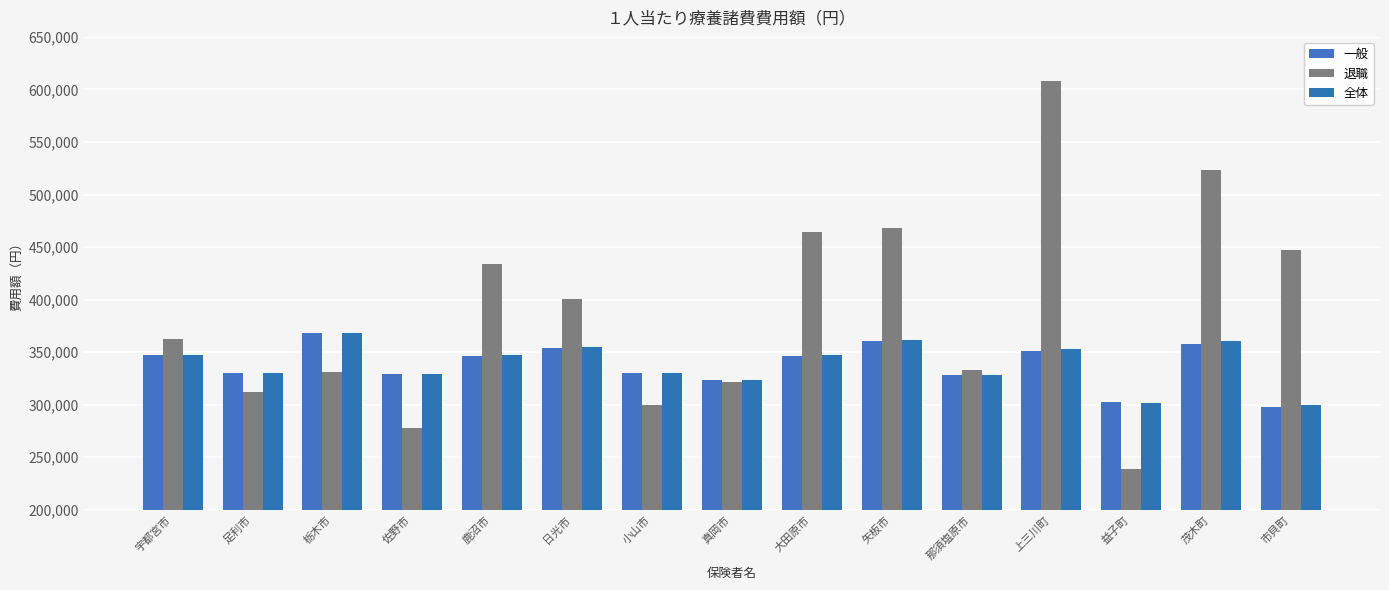

Are the bars horizontal?

No